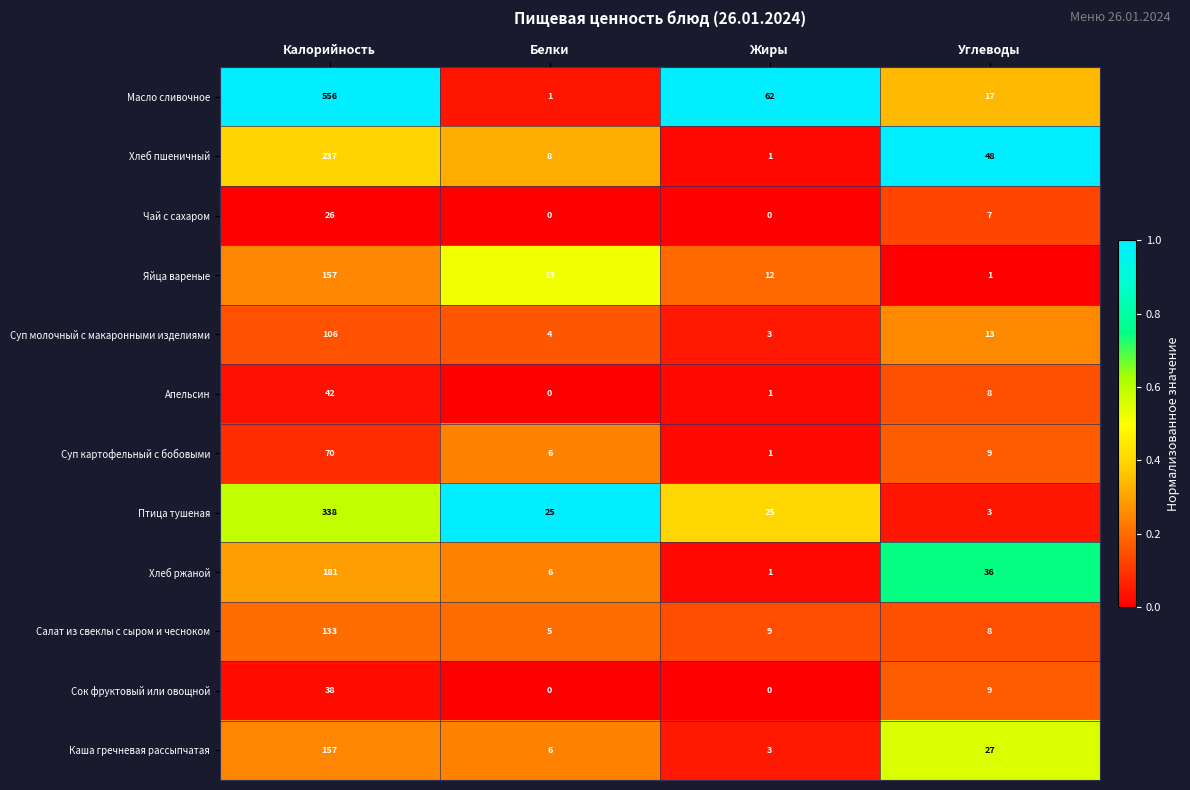

Rank the categories by Суп молочный с макаронными изделиями value from lowest to highest.

Жиры, Белки, Углеводы, Калорийность